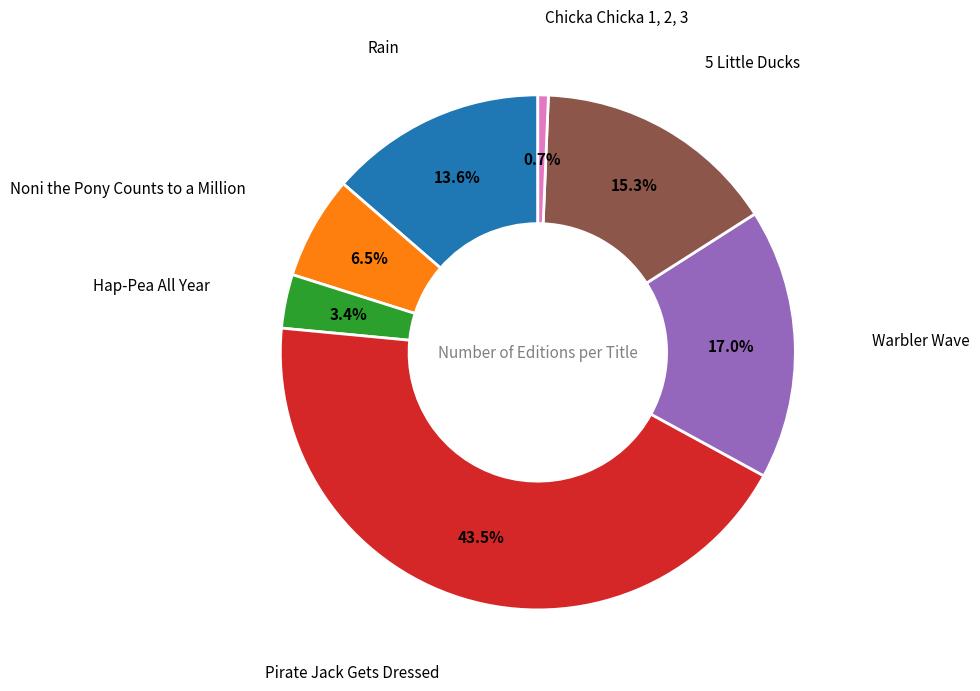

Is there any slice that represents more than half of the pie?

No